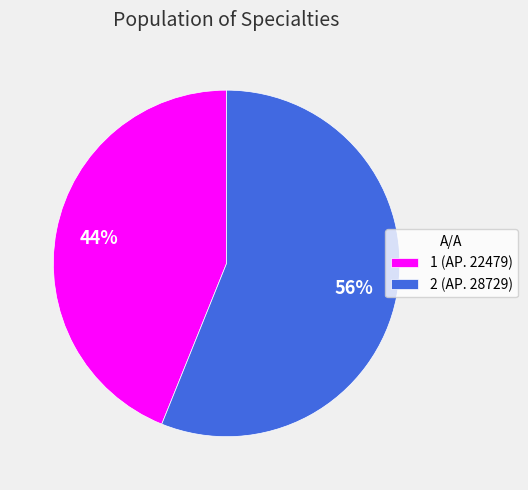

To the nearest percent, what portion does 2 represent?

56%